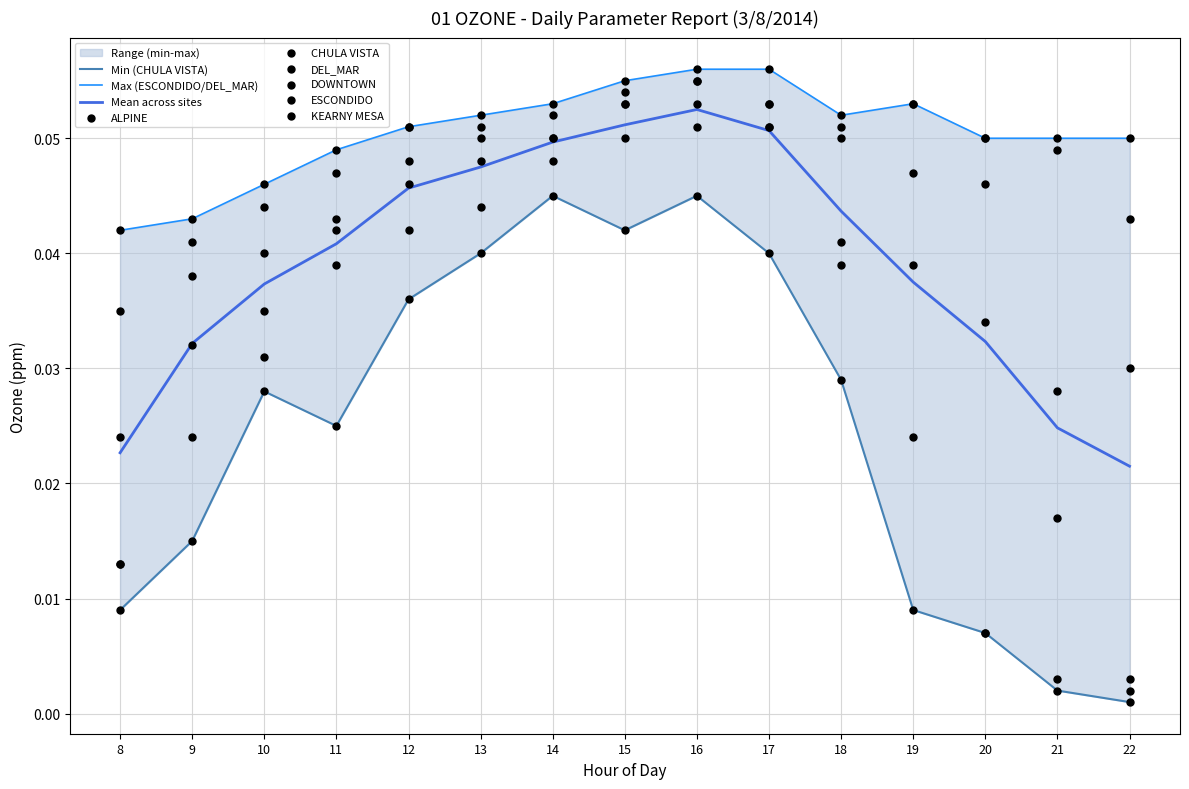

Is it true that Mean across sites equals 0.1 at 18?

False